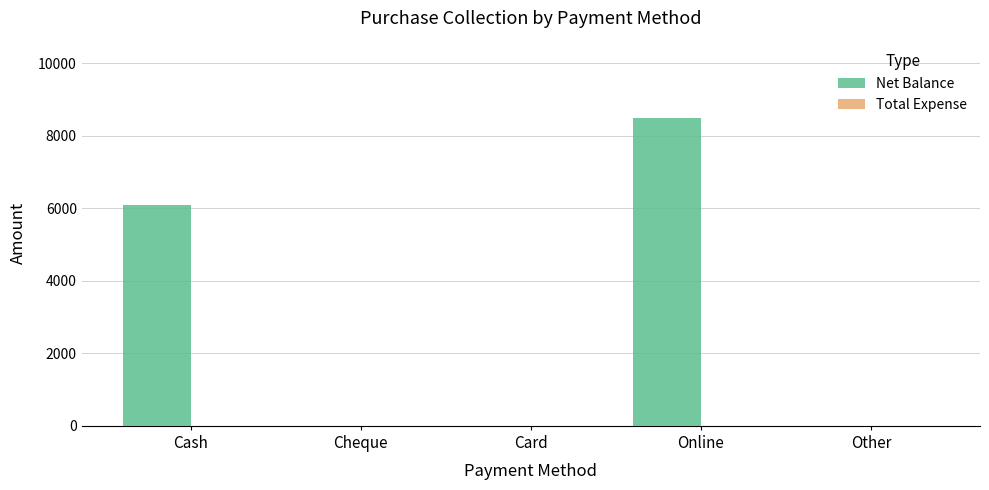

The chart shows a value of 0 at Other. True or false?

True